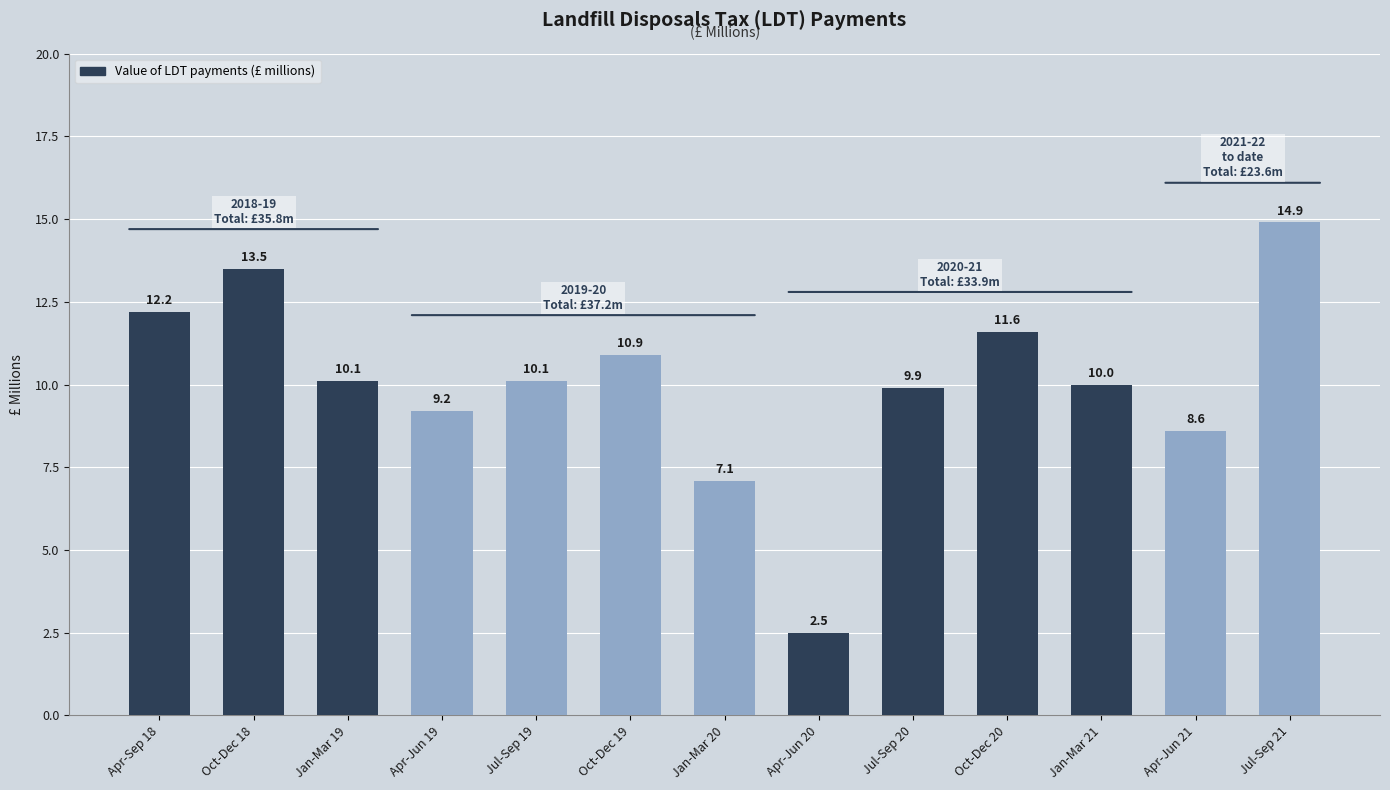

What is the change in value from Jul-Sep 20 to Oct-Dec 20?

+1.7